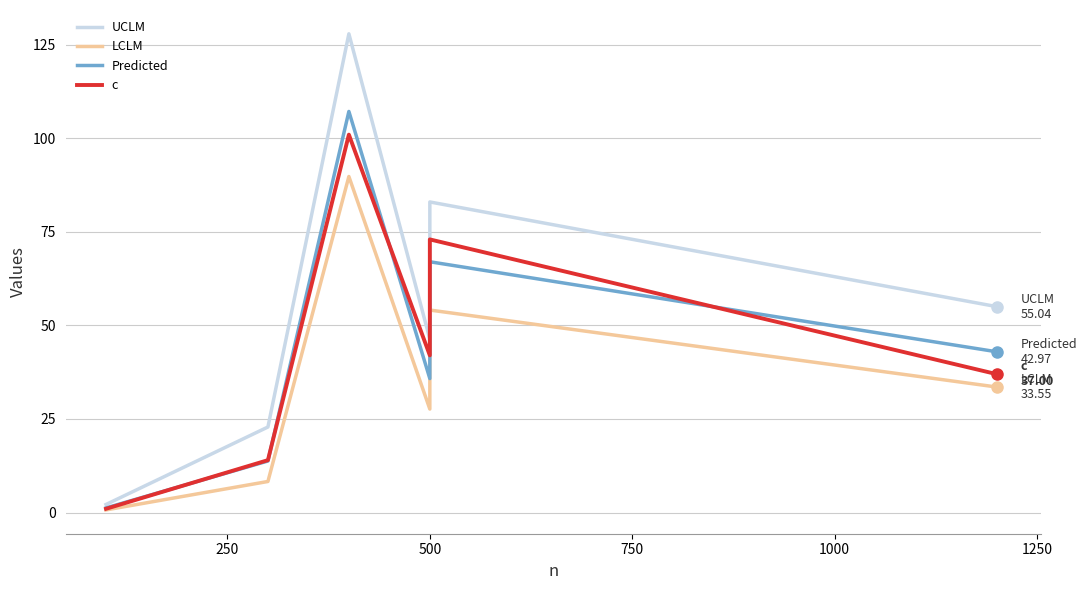

What is the difference between the c values at 250 and 1250?

23.0